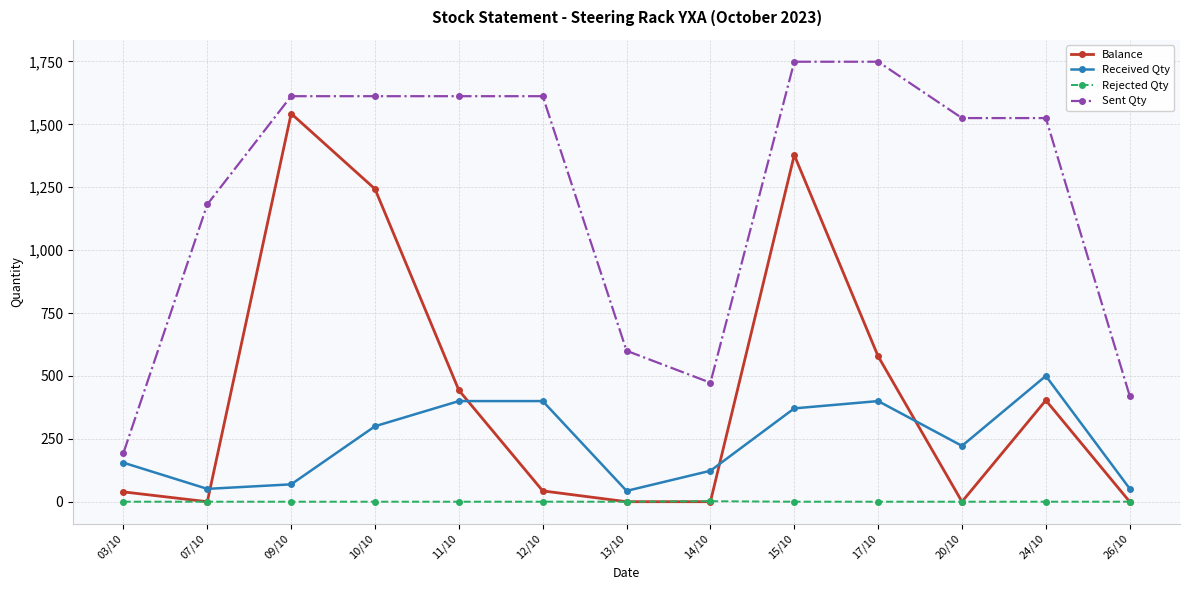

What is the label of the 2nd point from the left?

07/10